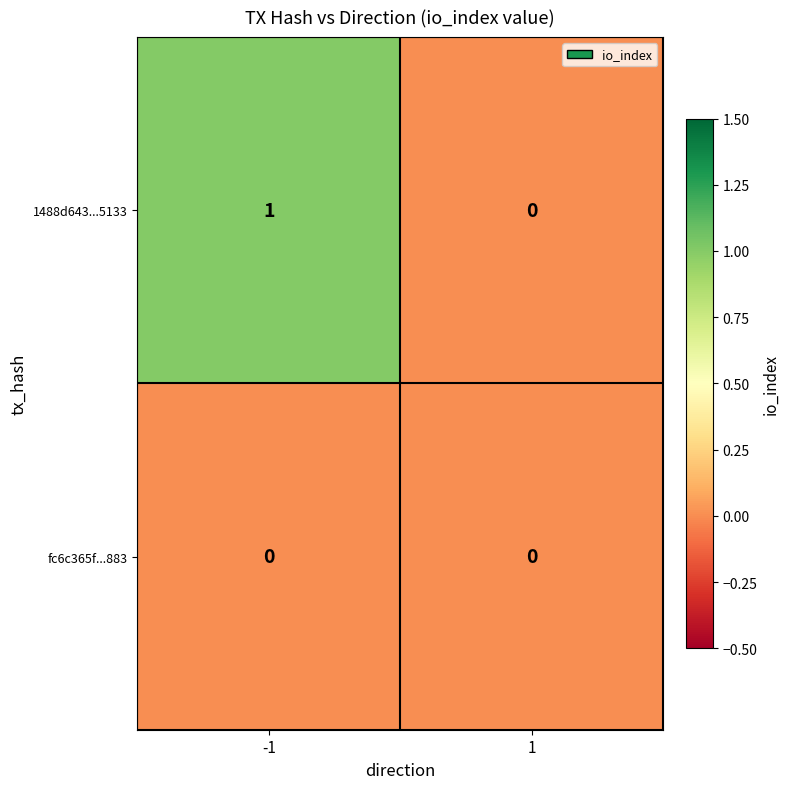

At -1, list the series in order from largest to smallest.

1488d643...5133, fc6c365f...883